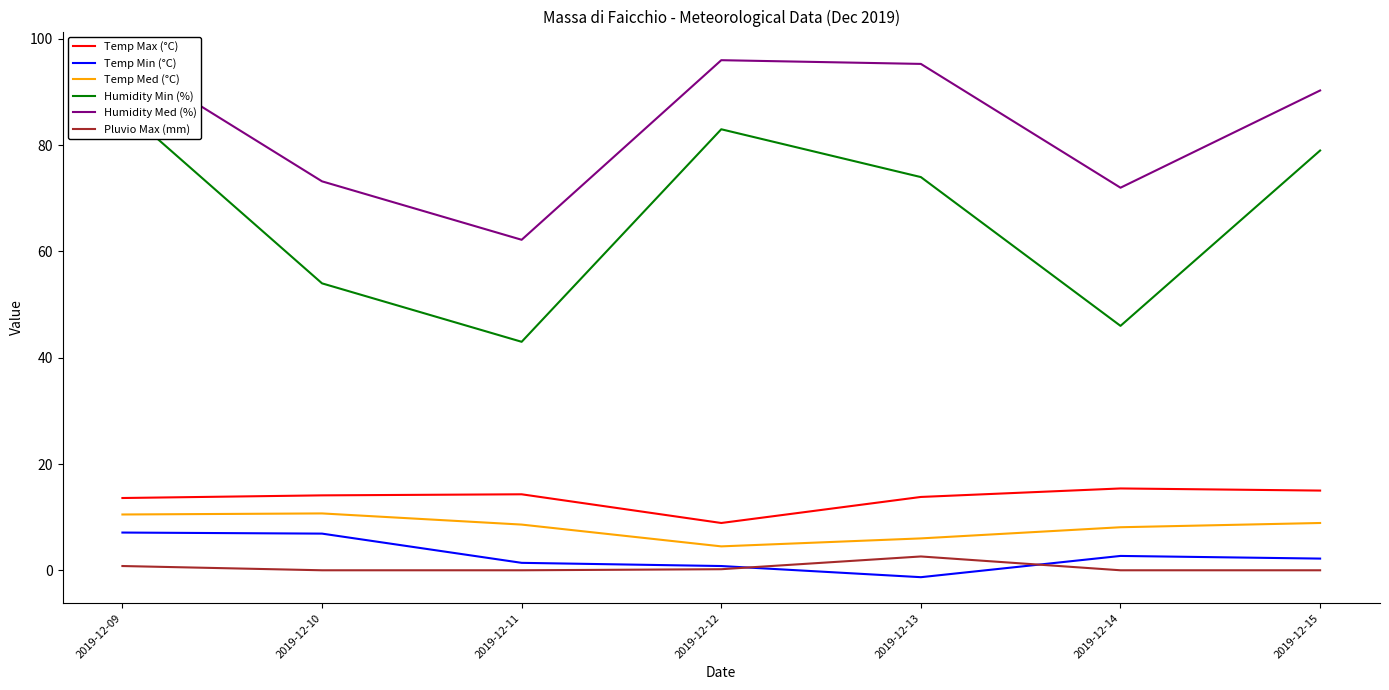

Where is the first local minimum for Temp Med (°C)?

2019-12-12